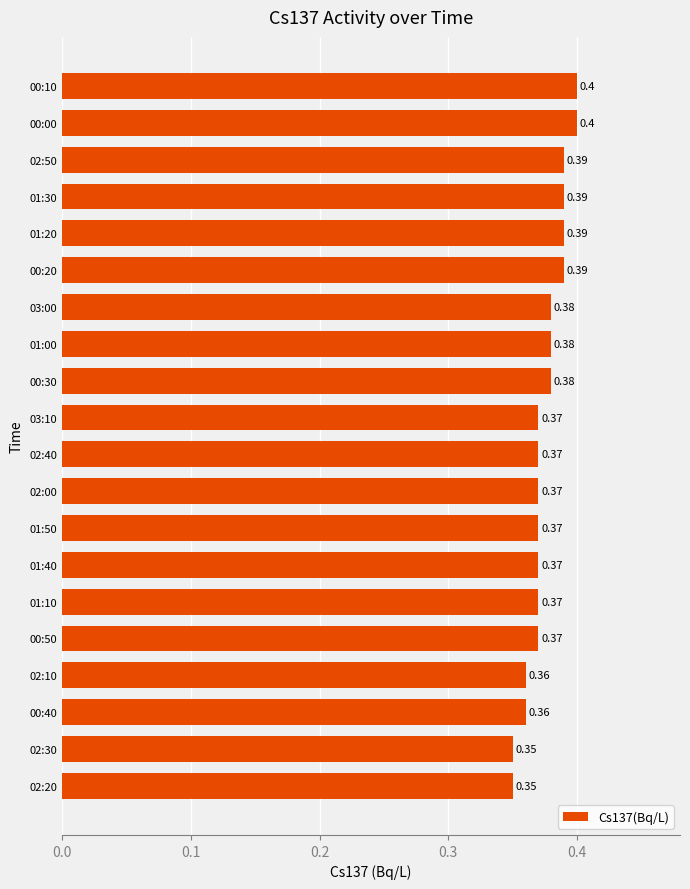

Count the values in the range 0 to 1.

20